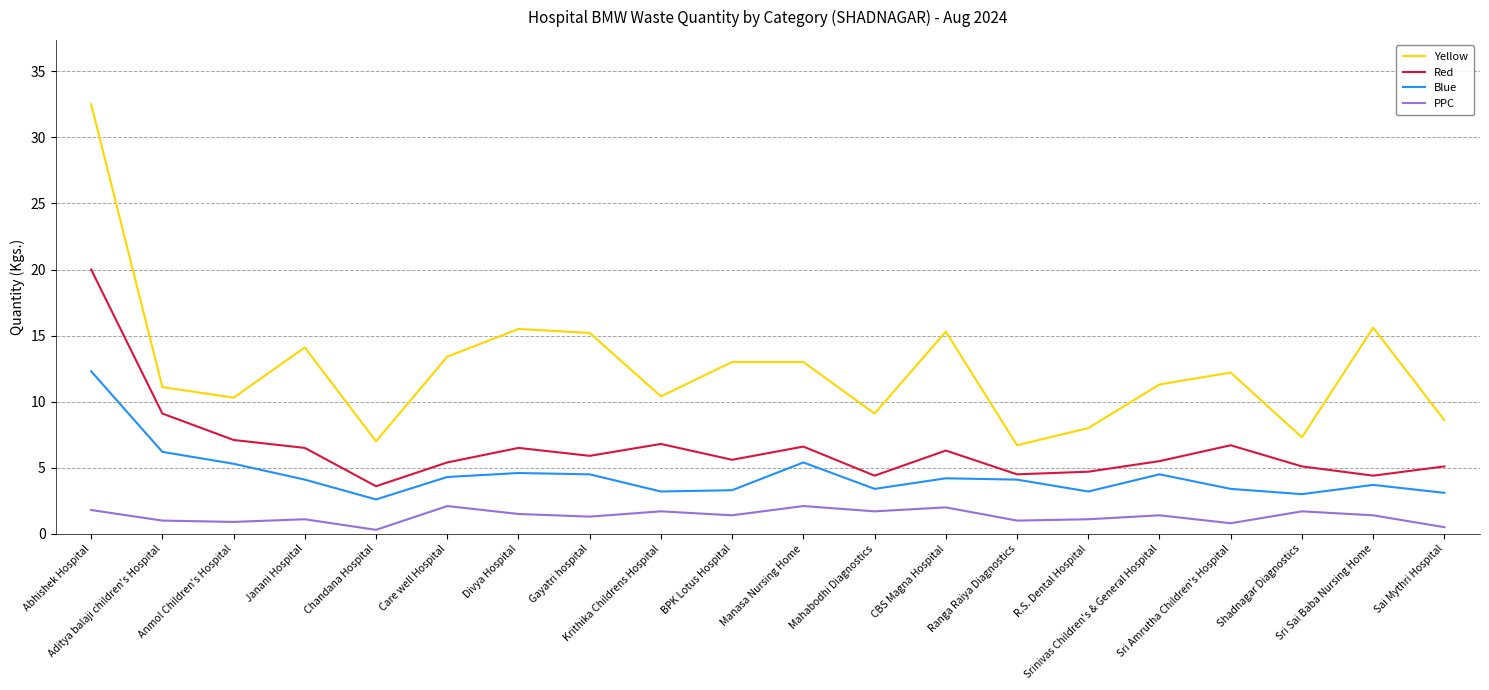

List the series in order of their overall mean, highest first.

Yellow, Red, Blue, PPC